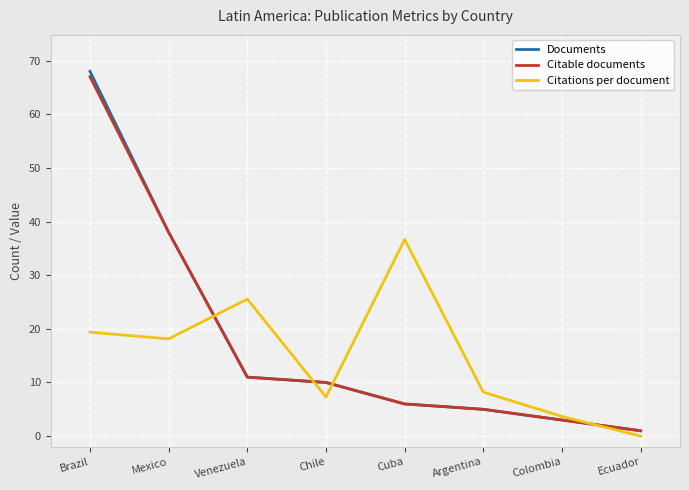

Reading left to right, what are all the values shown in this chart?

Documents: 68.0	38.0	11.0	10.0	6.0	5.0	3.0	1.0
Citable documents: 67.0	38.0	11.0	10.0	6.0	5.0	3.0	1.0
Citations per document: 19.4	18.1	25.6	7.3	36.7	8.2	3.7	0.0